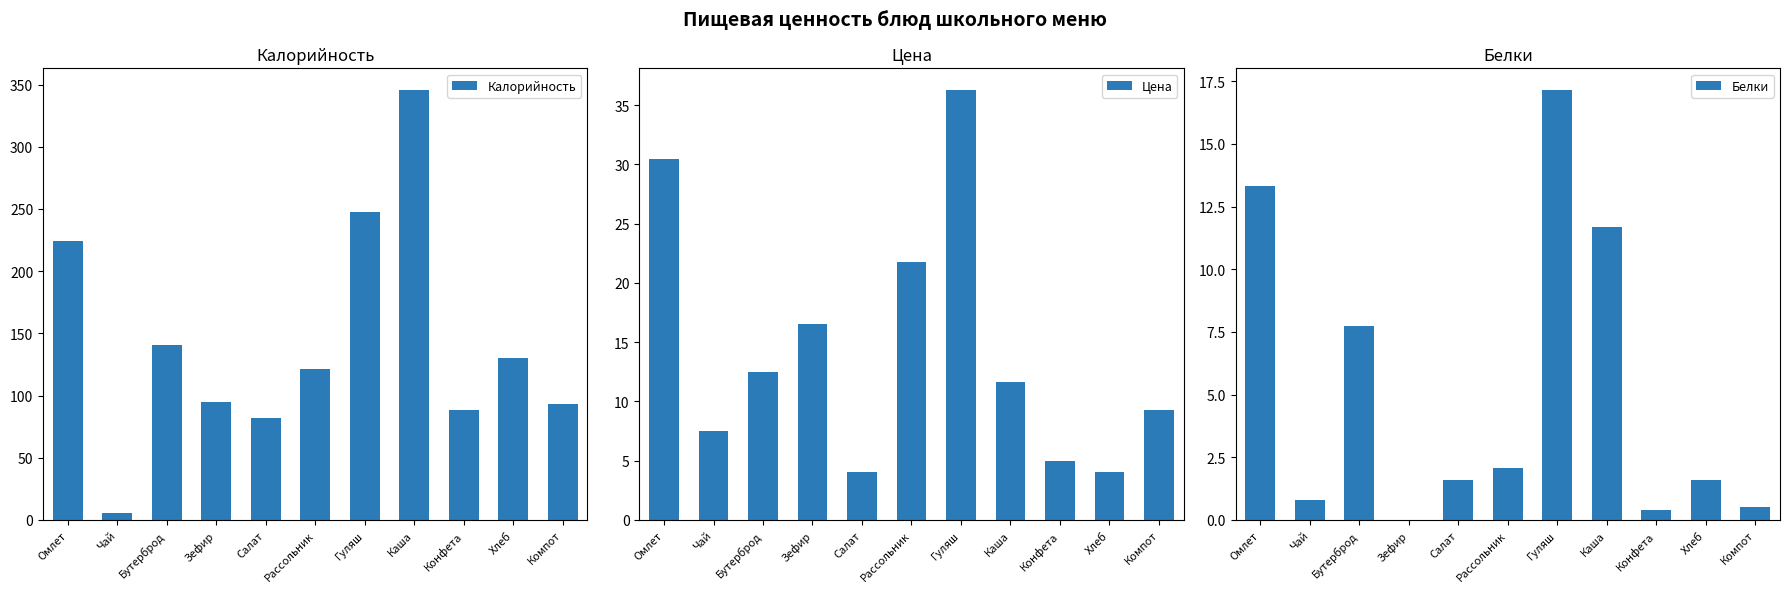

Where does the Калорийность series first go above 121?

Омлет